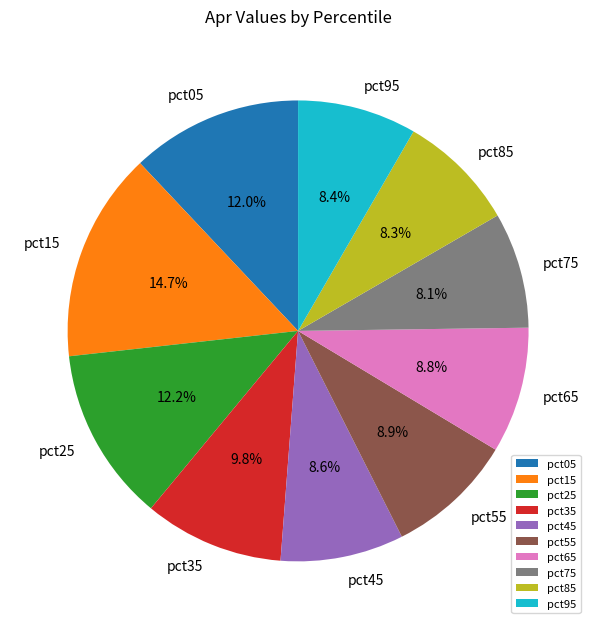

What percentage do pct25 and pct15 together represent?

27.0%